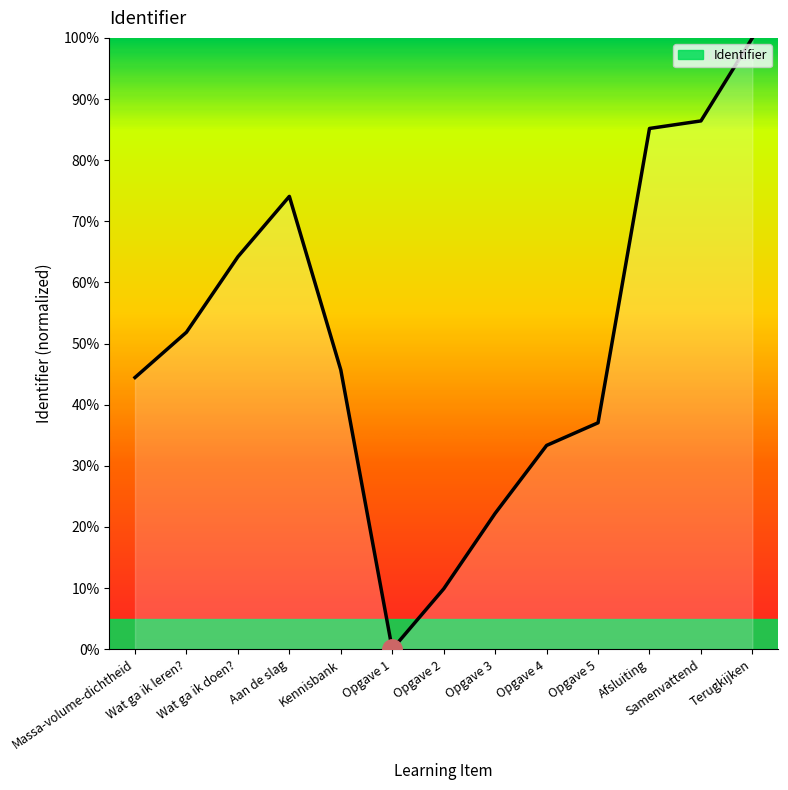

What position from the right is Aan de slag?

10